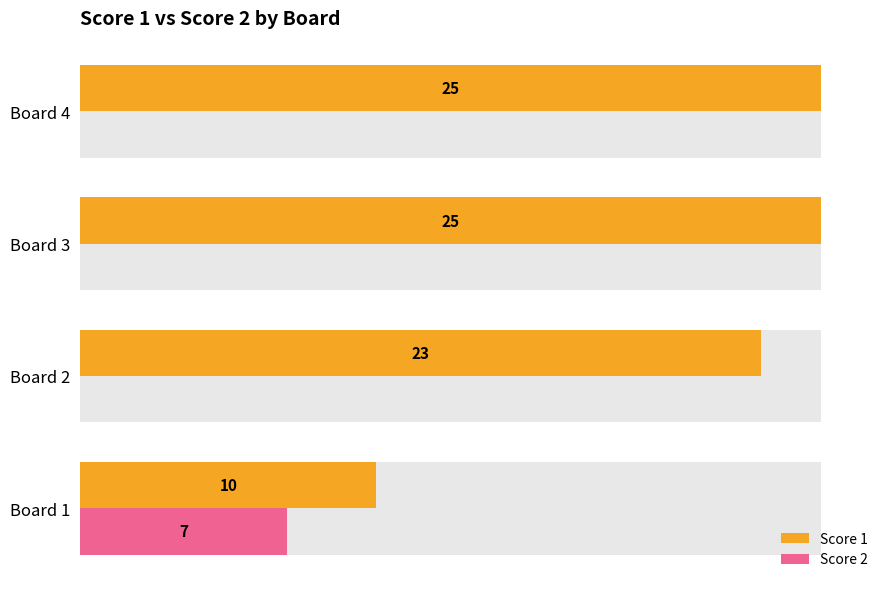

How many bars are there in total?

8